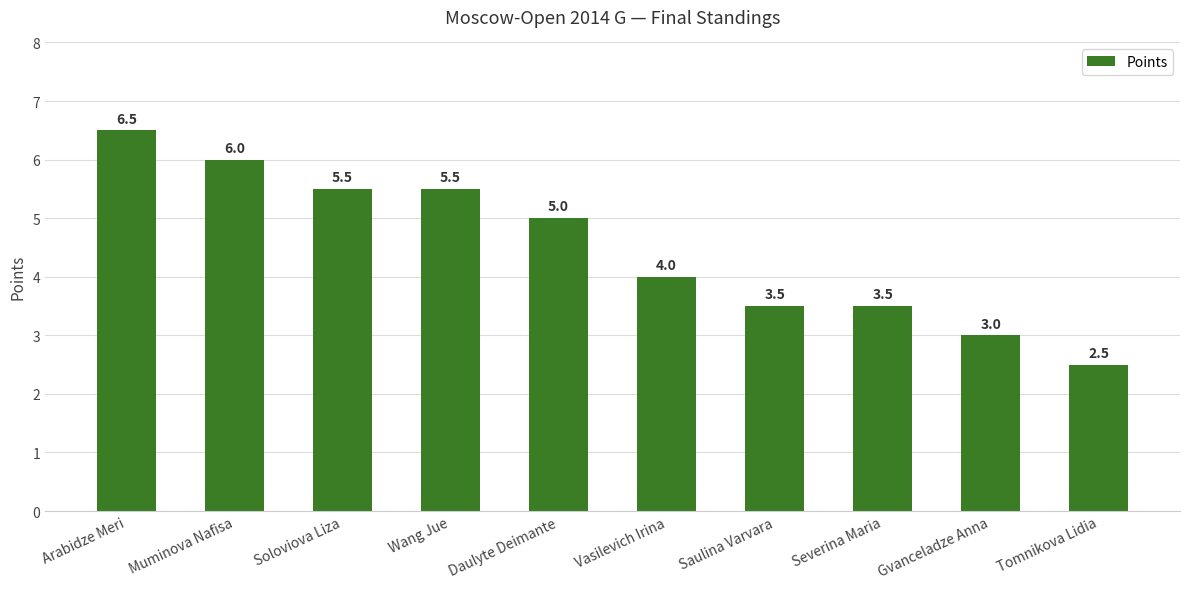

What is the average value?

4.5